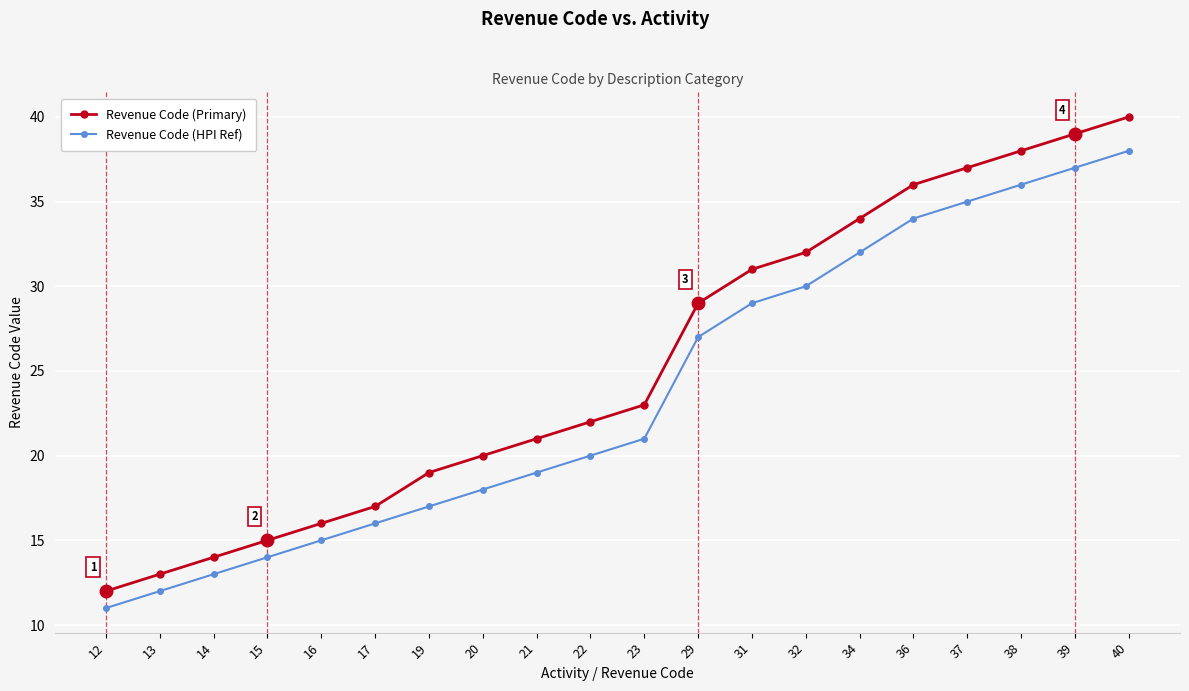

True or false: Revenue Code (Primary) has a value of 29 at 29.

True